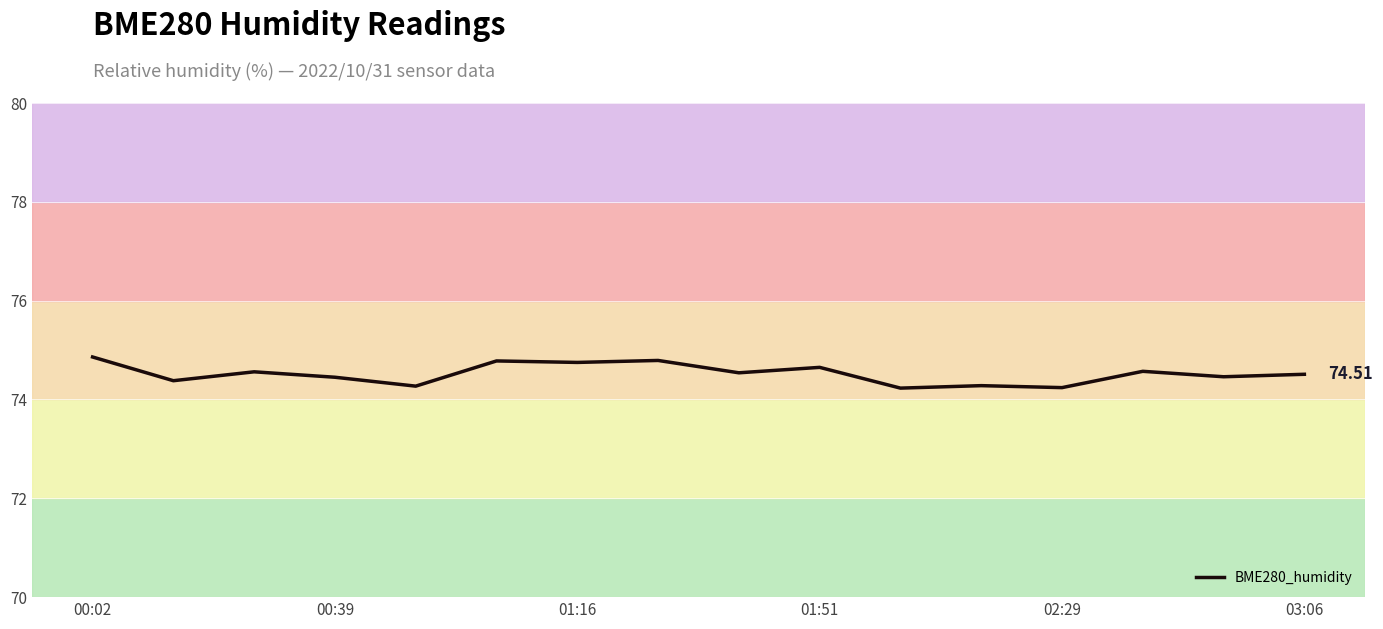

What is the difference between the maximum and minimum values?

0.6